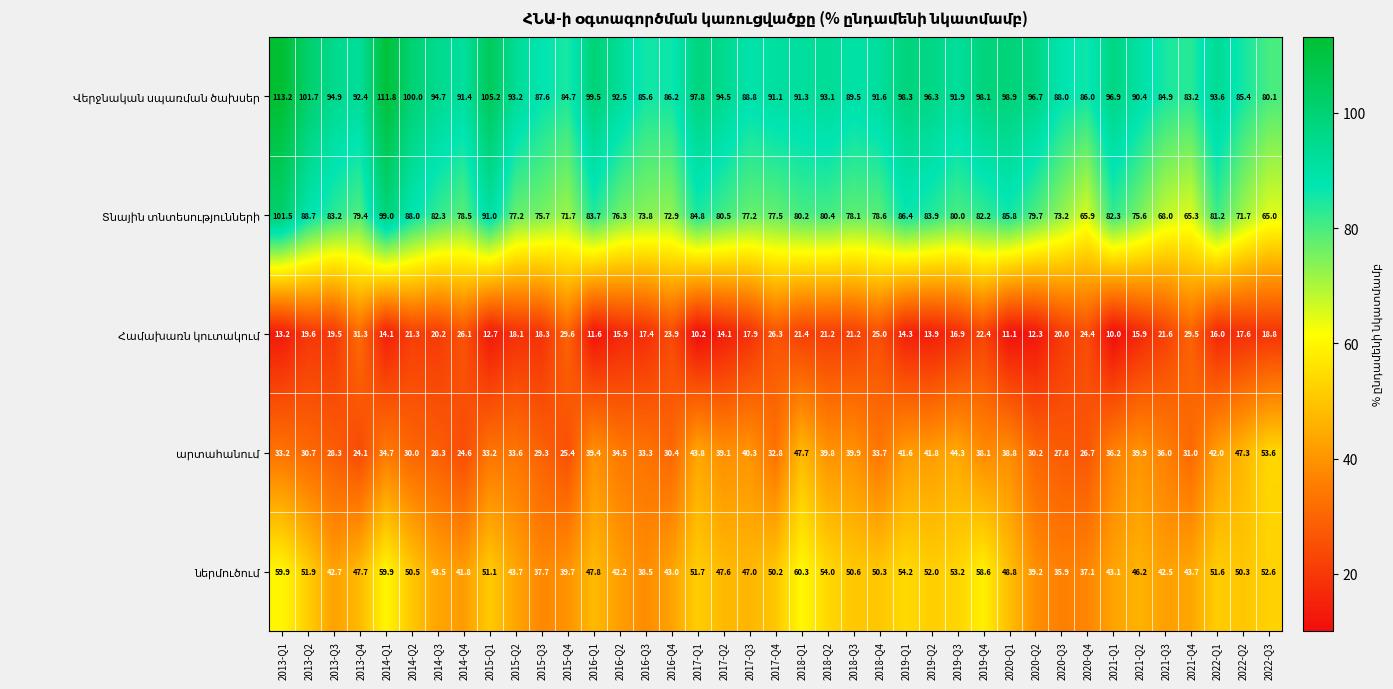

What is the smallest value displayed?

10.0